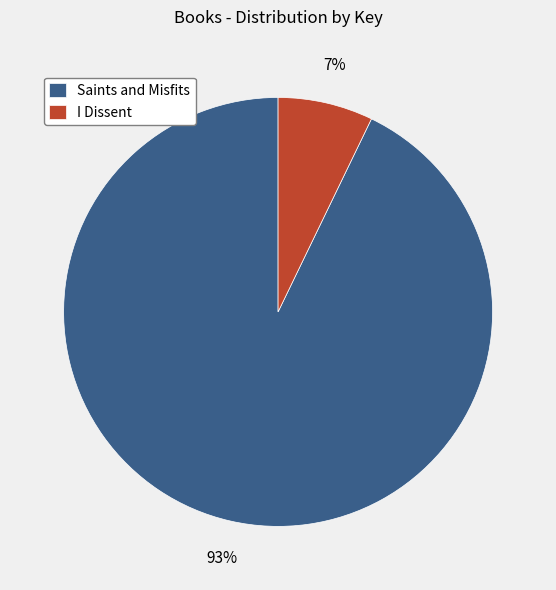

Rank the categories by value from lowest to highest.

I Dissent, Saints and Misfits